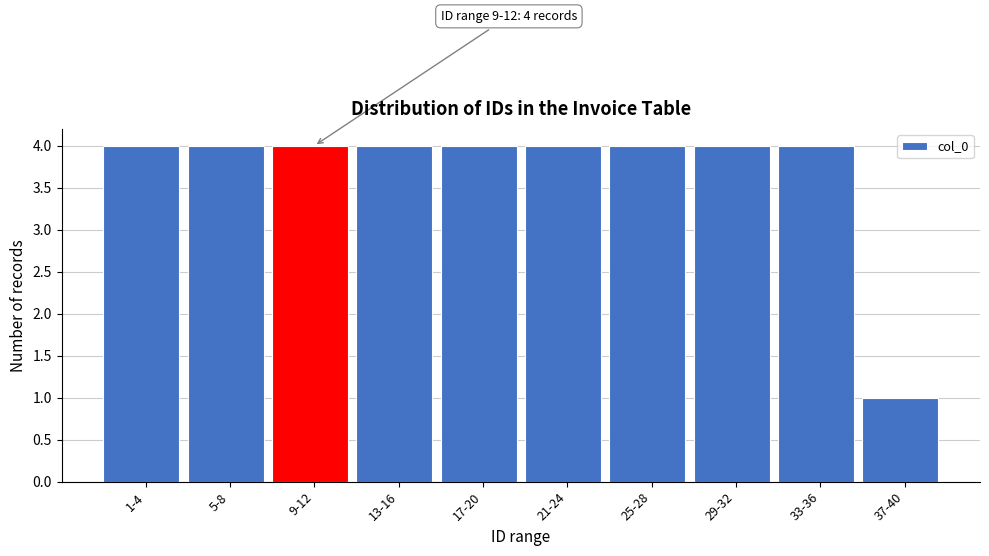

Reading left to right, transcribe all the data shown in this chart.

1-4=4	5-8=4	9-12=4	13-16=4	17-20=4	21-24=4	25-28=4	29-32=4	33-36=4	37-40=1